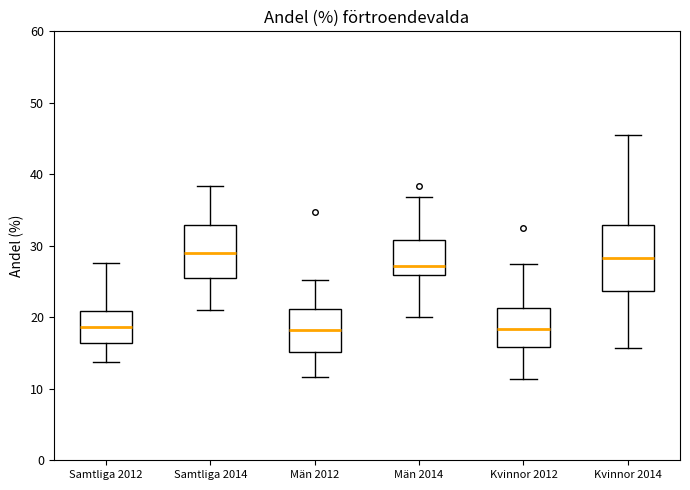

Reading left to right, read every box against the y-axis: the position of its median line, the range the box covers, and the ends of its whiskers. The values are not printed on the chart, so give them approximately, as read against the axis.

Samtliga 2012: median 19, box 16 to 21, whiskers 14 to 28
Samtliga 2014: median 29, box 25 to 33, whiskers 21 to 38
Män 2012: median 18, box 15 to 21, whiskers 12 to 25
Män 2014: median 27, box 26 to 31, whiskers 20 to 37
Kvinnor 2012: median 18, box 16 to 21, whiskers 11 to 27
Kvinnor 2014: median 28, box 24 to 33, whiskers 16 to 46